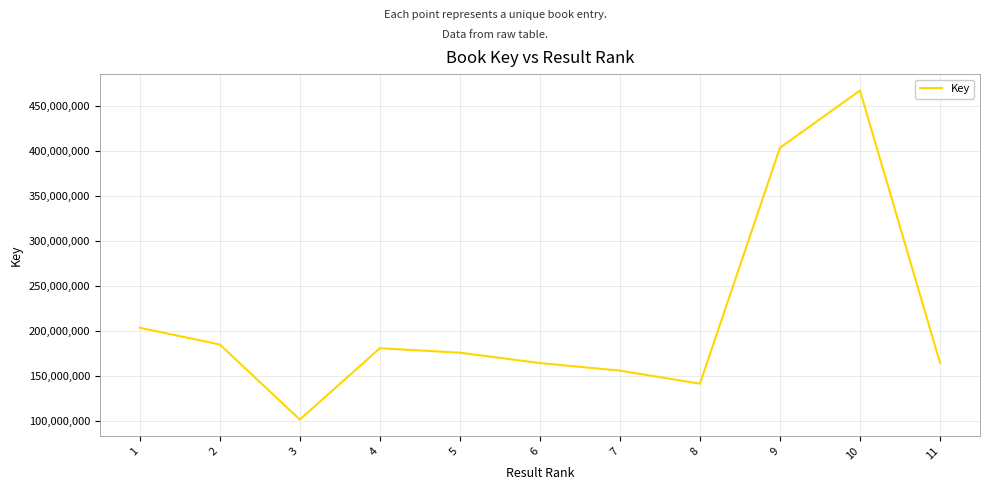

Where is the first local maximum?

4